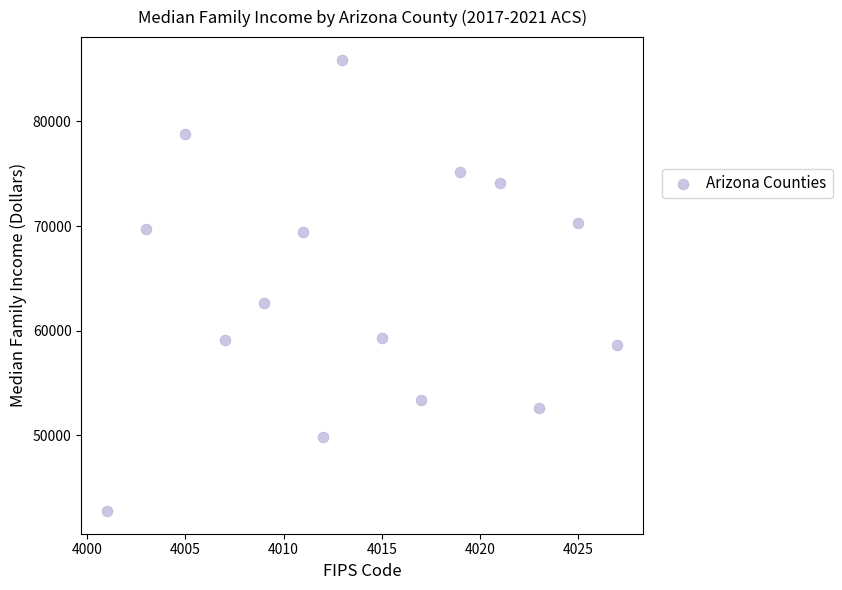

What Y value in the scatter plot is closest to 64322?

62622